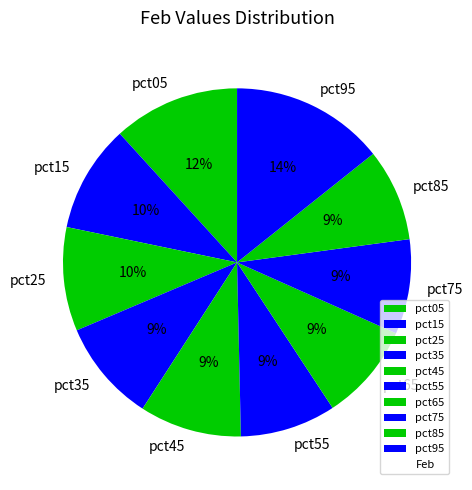

Which category has the biggest portion of the pie?

pct95